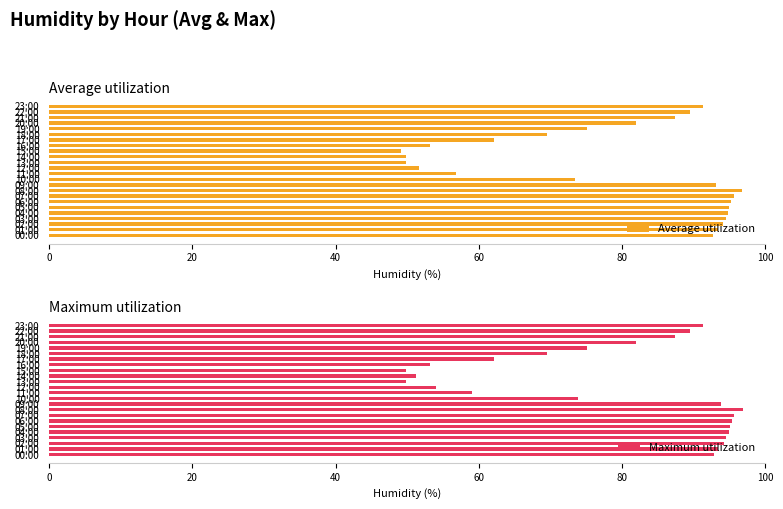

At which label is Maximum utilization closest to 73?

10:00